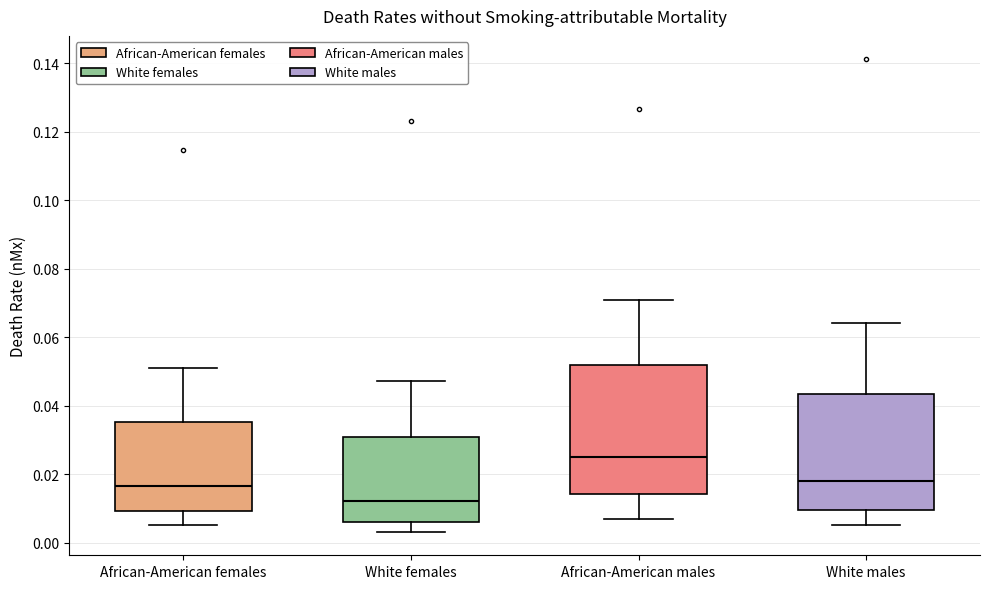

Where is the lower edge of the box for White females on the y-axis? The values are not printed on the chart, so give them approximately, as read against the axis.

0.006